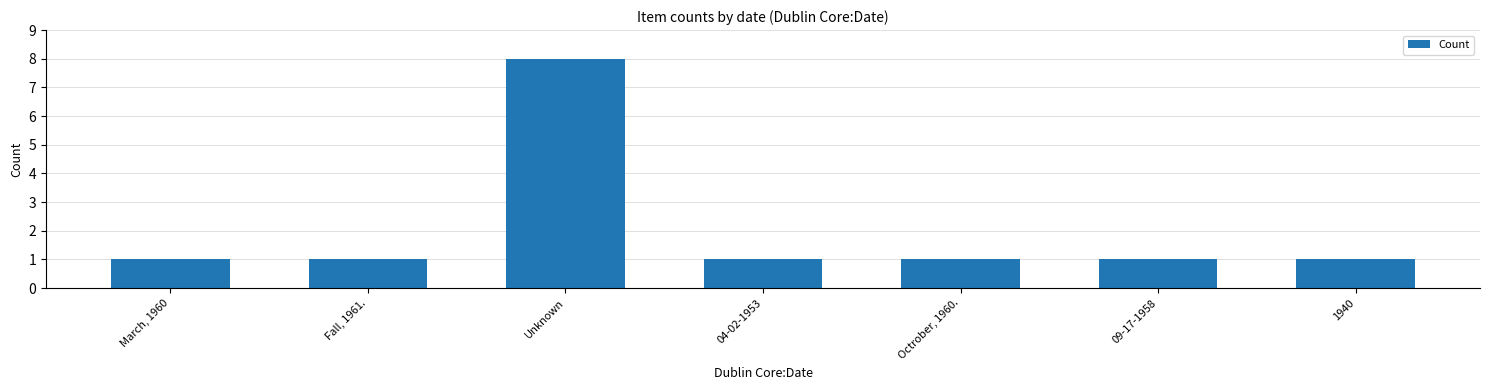

What is the maximum value shown in the chart?

8